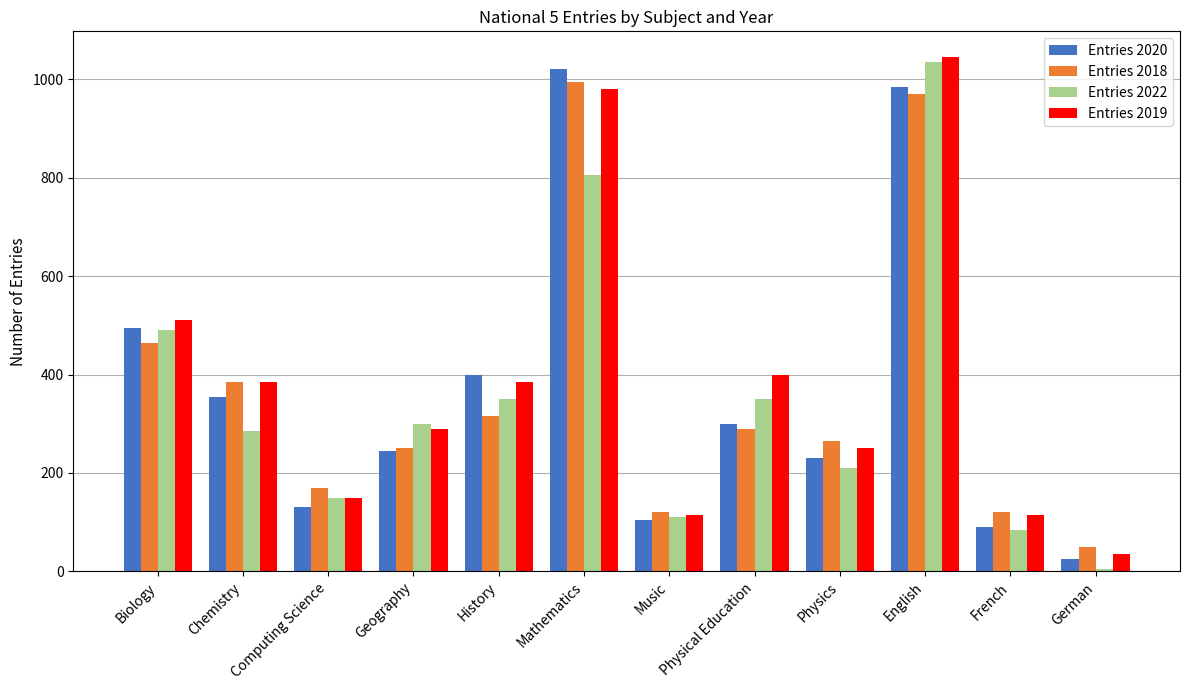

What is the maximum value shown in the chart?

1045